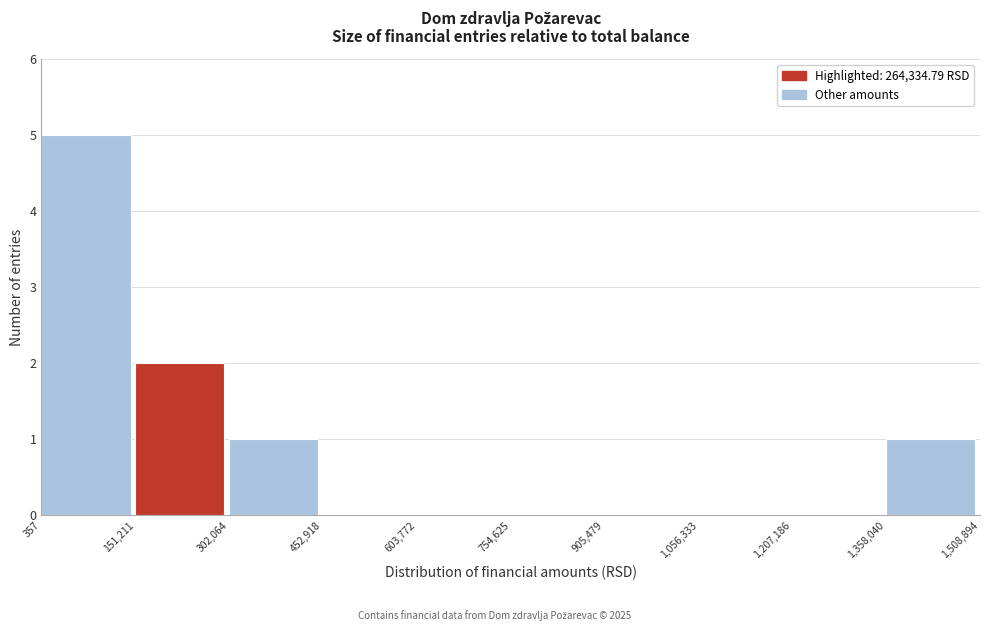

Reading left to right, list every bar in this chart as the range it spans on the x-axis followed by its height. The values are not printed on the chart, so give them approximately, as read against the axis.

357 to 151,211: 5
151,211 to 302,064: 2
302,064 to 452,918: 1
452,918 to 603,772: 0
603,772 to 754,625: 0
754,625 to 905,479: 0
905,479 to 1,056,333: 0
1,056,333 to 1,207,186: 0
1,207,186 to 1,358,040: 0
1,358,040 to 1,508,894: 1